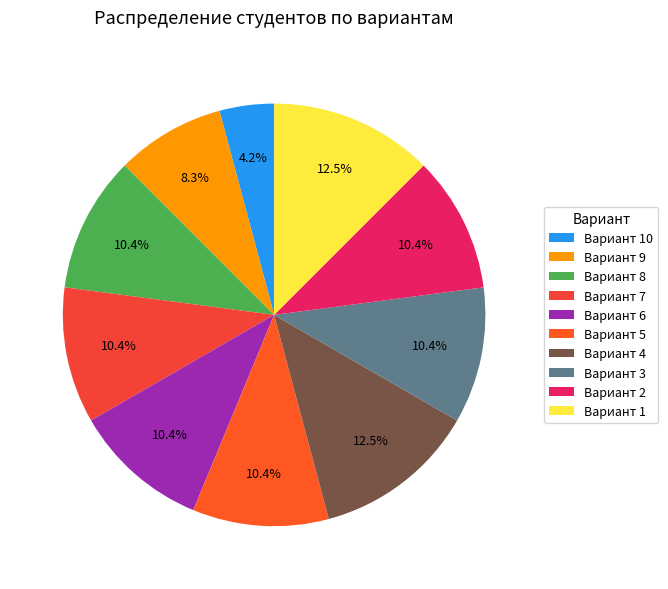

How many slices are in this pie chart?

10